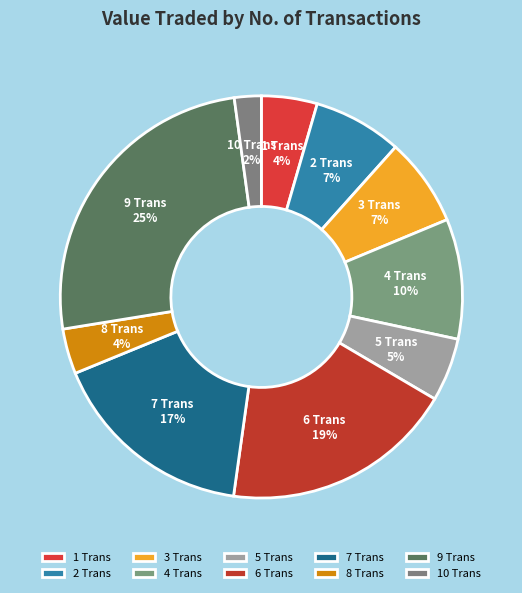

Which category has the biggest portion of the pie?

9 Trans